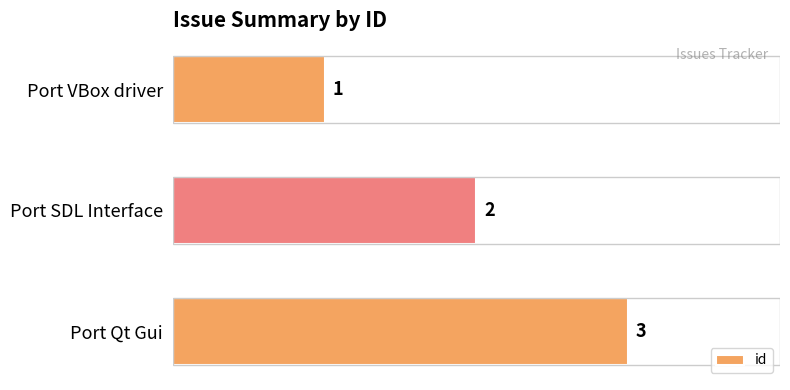

How many bars are there in total?

3